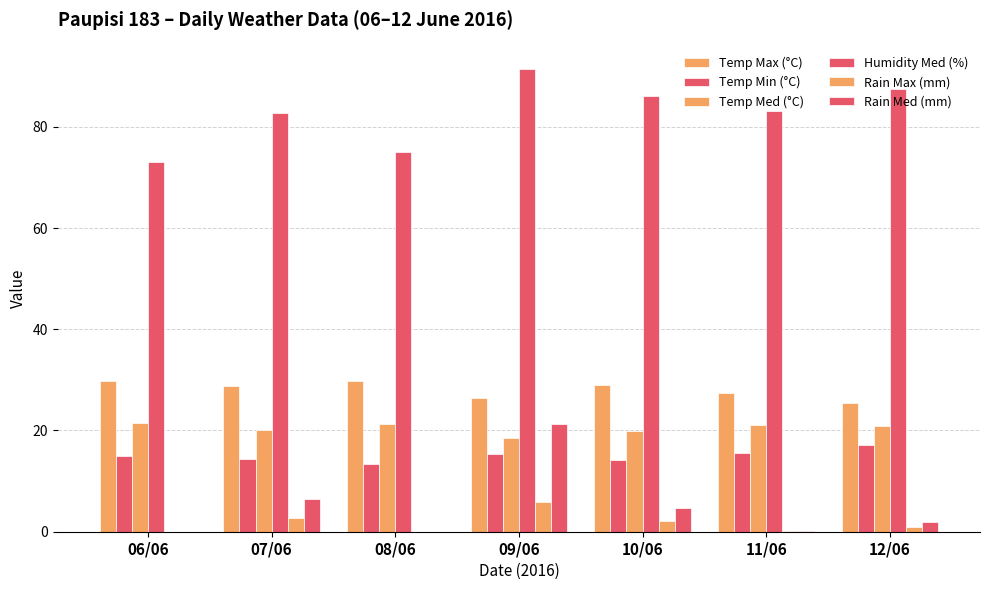

List the series in order of their peak value, lowest first.

Rain Max (mm), Temp Min (°C), Rain Med (mm), Temp Med (°C), Temp Max (°C), Humidity Med (%)